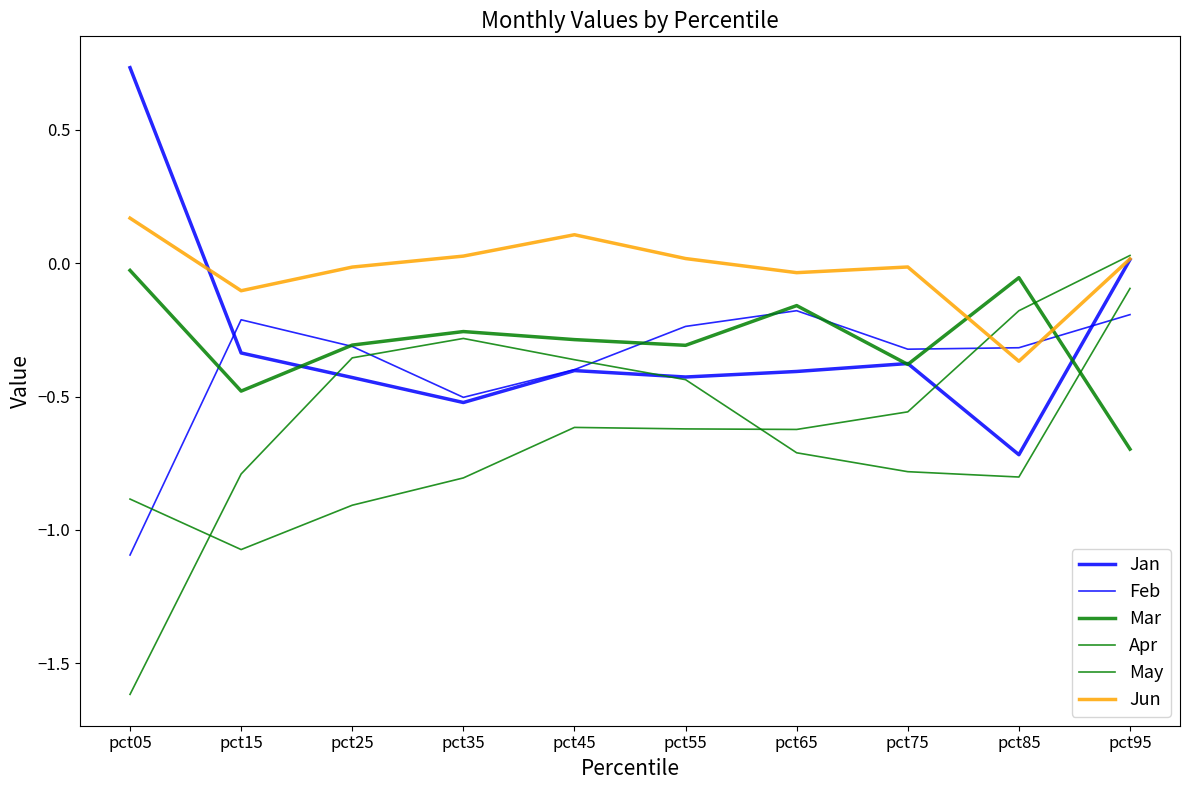

Which label corresponds to the smallest value in the chart?

pct05